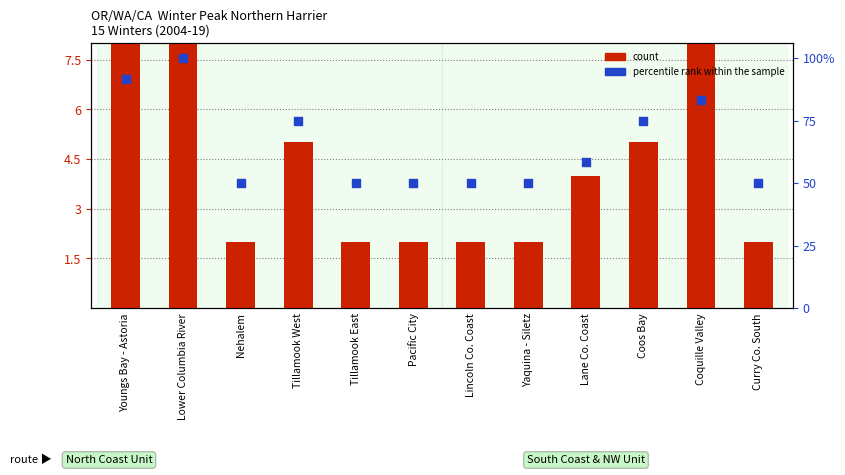

At how many categories does at least one series exceed 39?

12